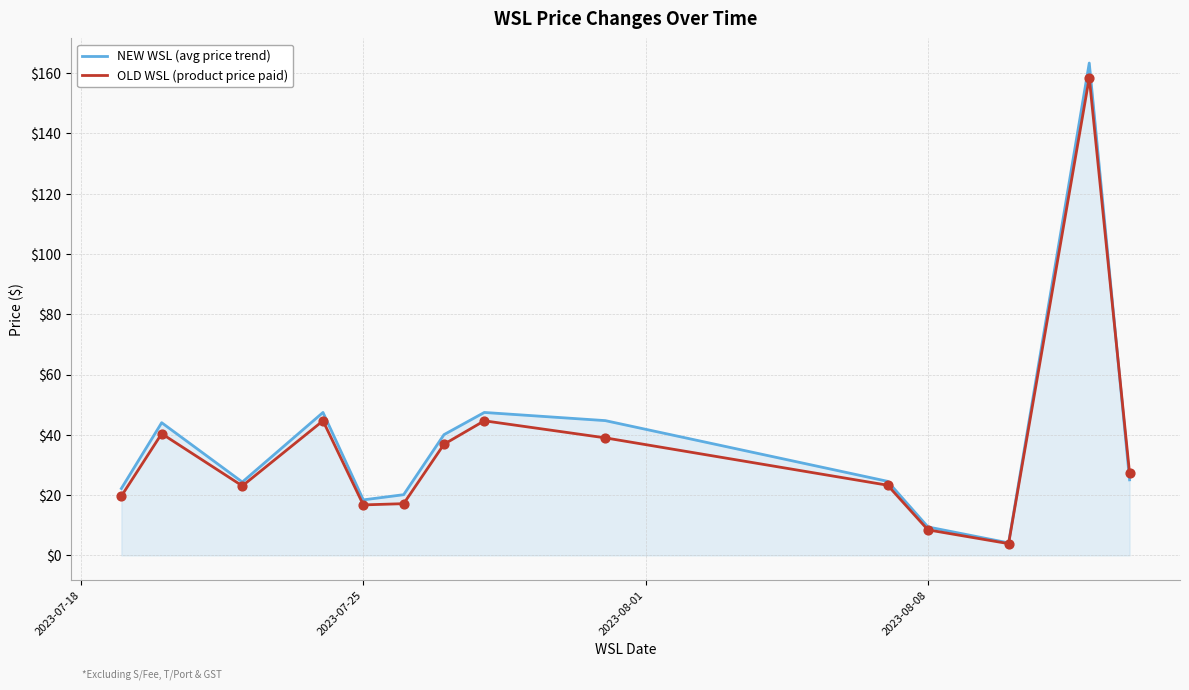

What is the maximum value for OLD WSL (product price paid)?

158.5